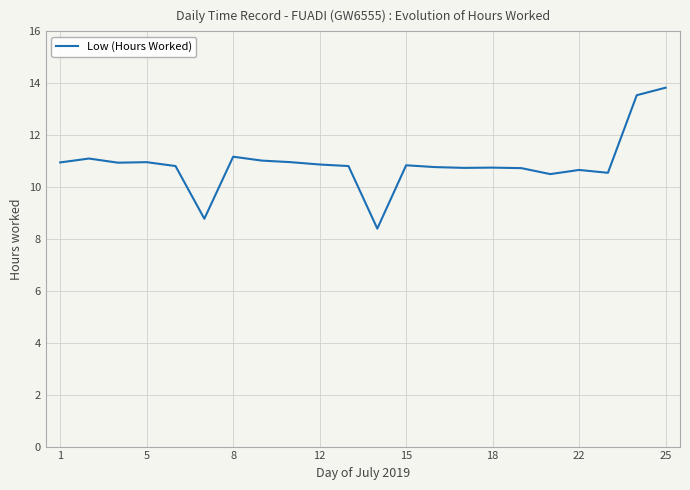

What is the greatest value displayed?

13.8